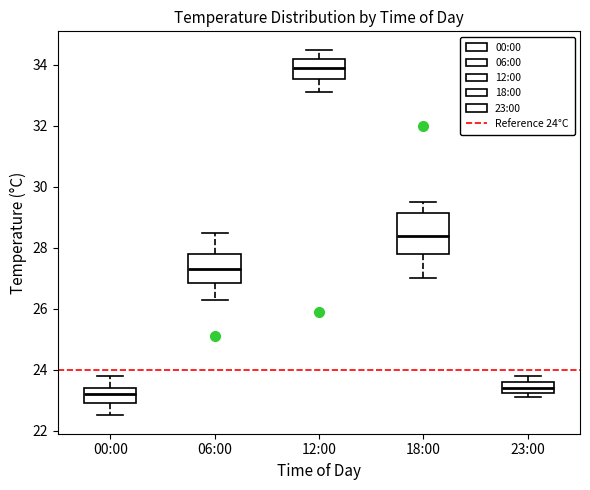

Where does the lower whisker of the box for 00:00 end on the y-axis? The values are not printed on the chart, so give them approximately, as read against the axis.

22.6